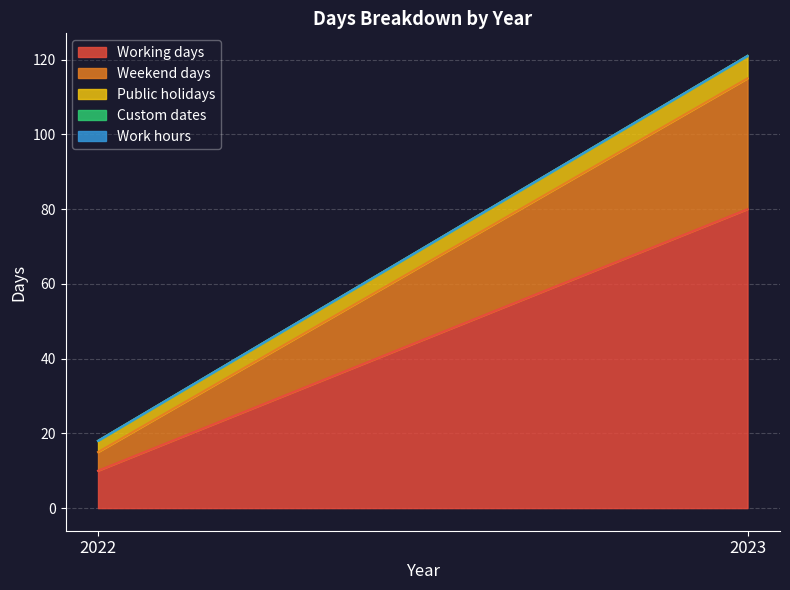

What is the greatest value displayed?

80